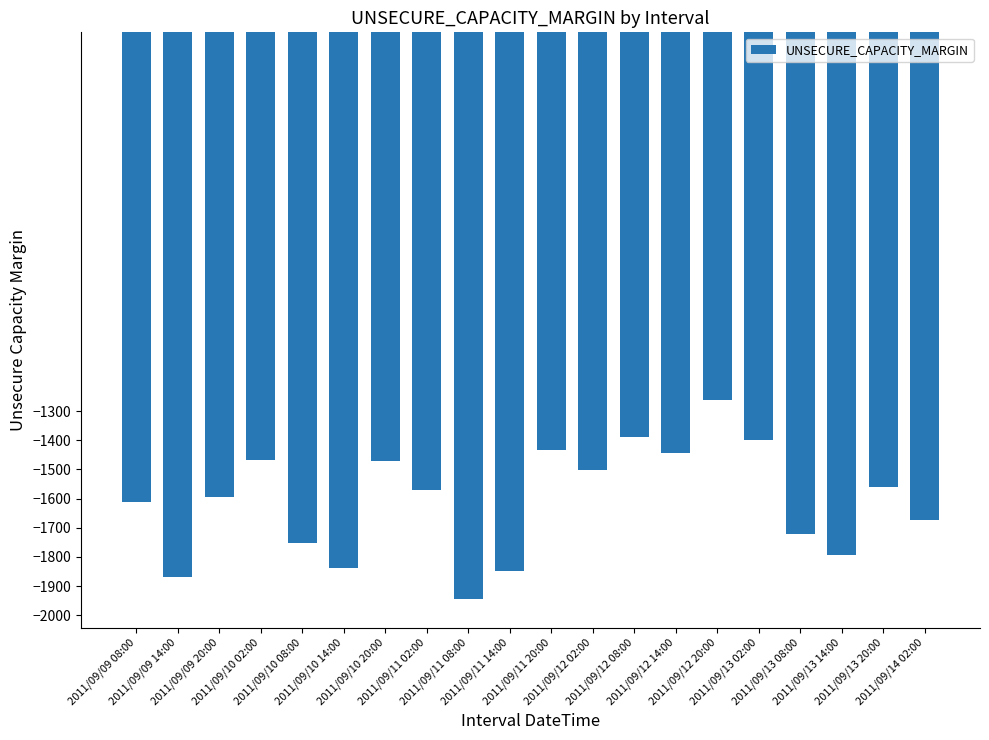

The chart shows a value of -1848 at 2011/09/11 14:00. True or false?

True